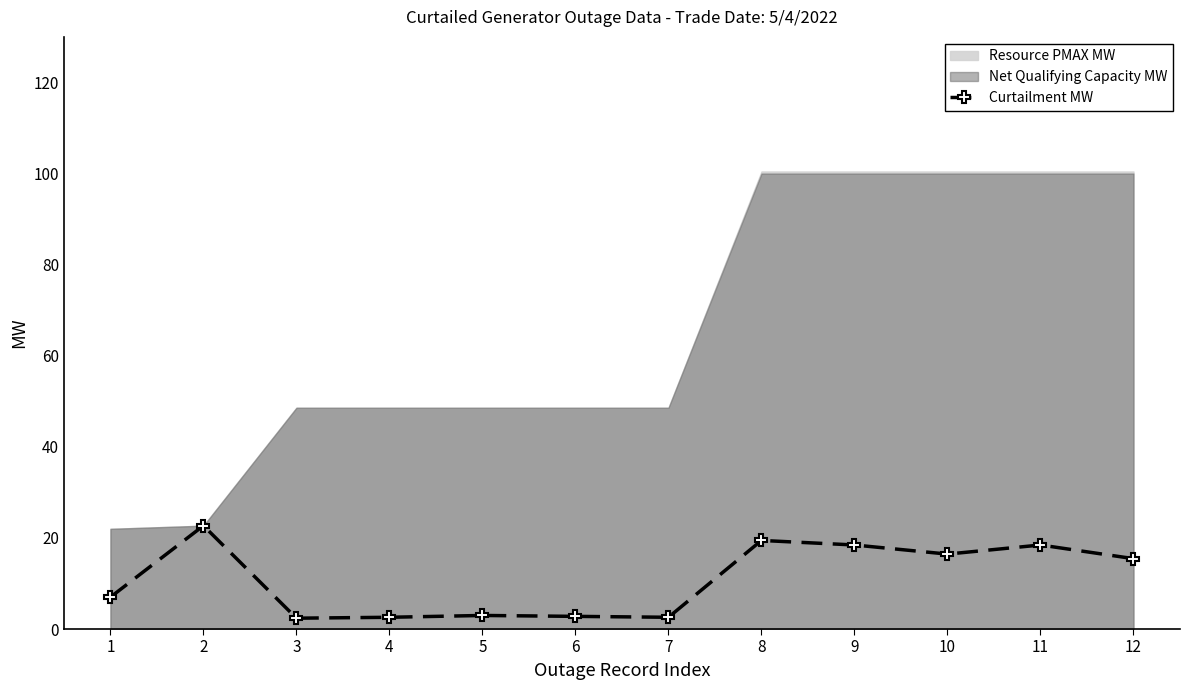

Does the chart have visible grid lines?

No